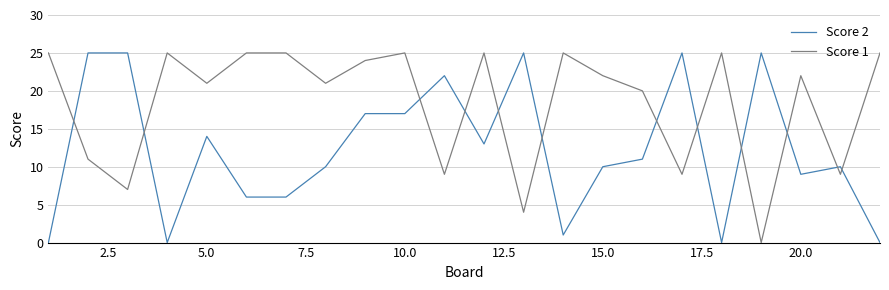

Does the chart display data point markers on the line(s)?

No